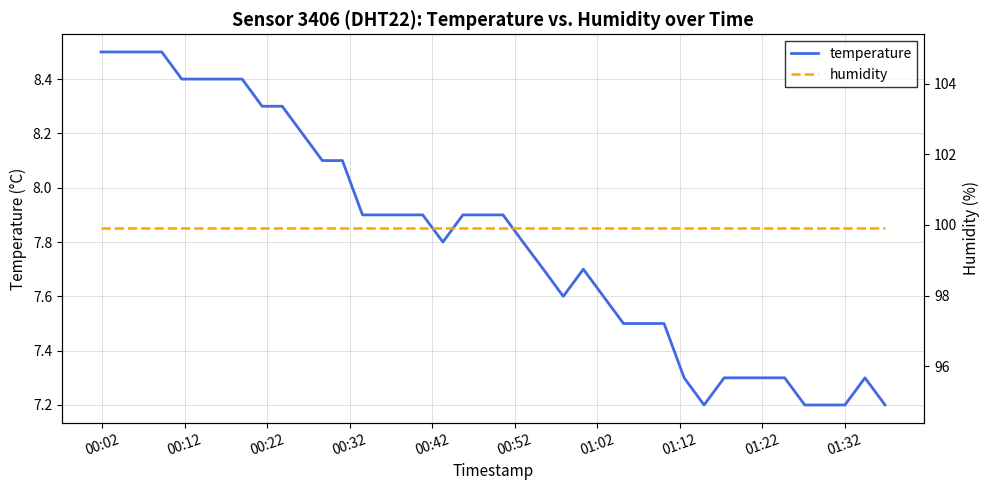

Reading left to right, extract all data points from this chart.

temperature: 8.5	8.5	8.5	8.5	8.4	8.4	8.4	8.4	8.3	8.3	8.2	8.1	8.1	7.9	7.9	7.9	7.9	7.8	7.9	7.9	7.9	7.8	7.7	7.6	7.7	7.6	7.5	7.5	7.5	7.3	7.2	7.3	7.3	7.3	7.3	7.2	7.2	7.2	7.3	7.2
humidity: 99.9	99.9	99.9	99.9	99.9	99.9	99.9	99.9	99.9	99.9	99.9	99.9	99.9	99.9	99.9	99.9	99.9	99.9	99.9	99.9	99.9	99.9	99.9	99.9	99.9	99.9	99.9	99.9	99.9	99.9	99.9	99.9	99.9	99.9	99.9	99.9	99.9	99.9	99.9	99.9